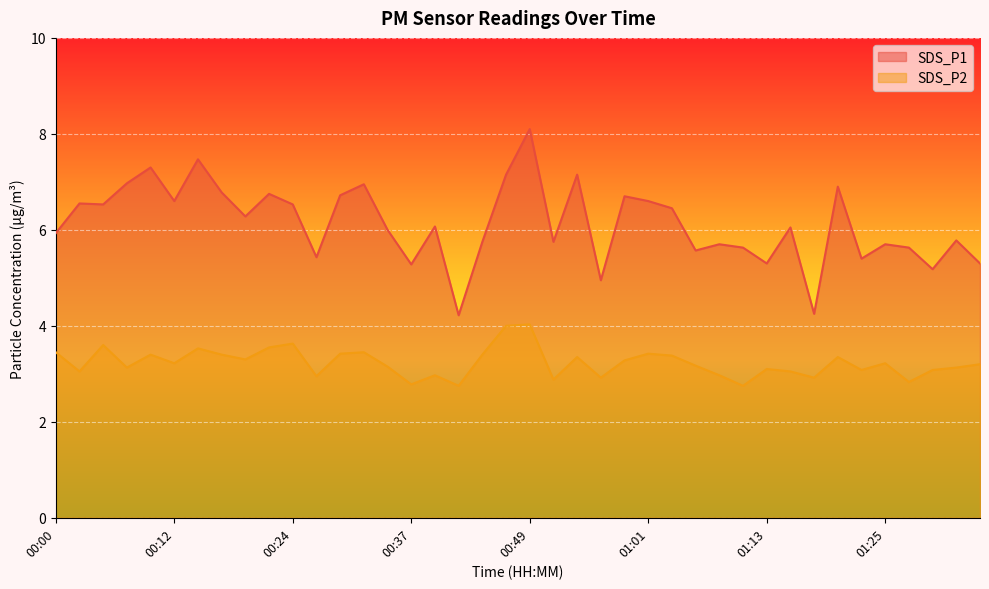

Between 00:51 and 00:54, which series saw the biggest shift?

SDS_P1